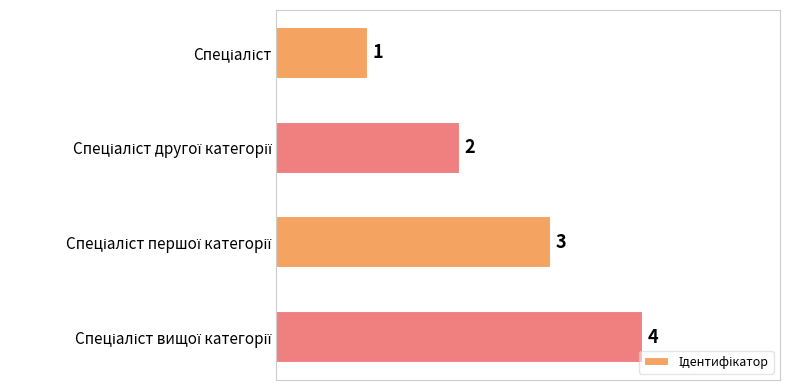

What is the difference between the maximum and minimum values?

3